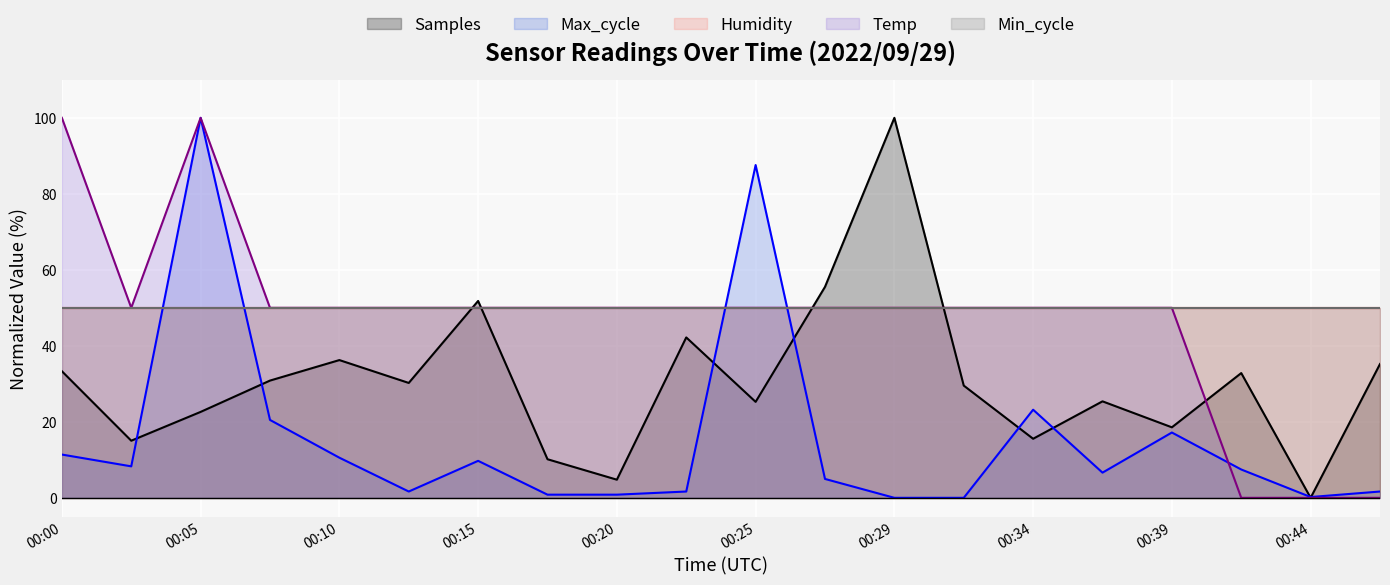

True or false: Temp and Max_cycle cross at least once.

True